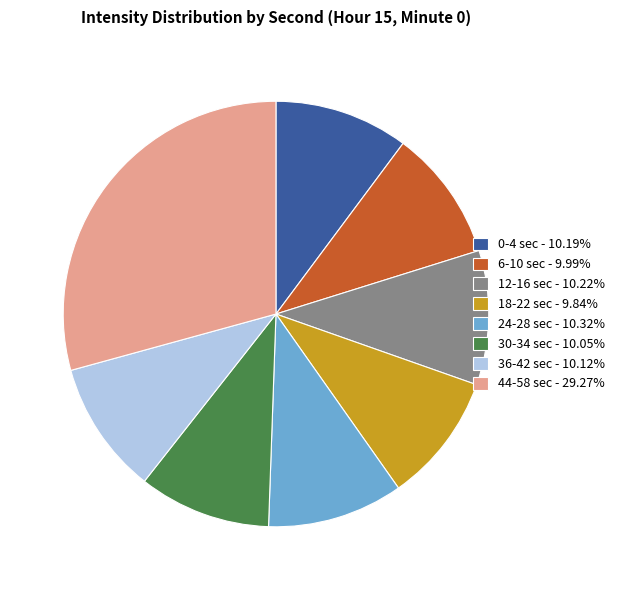

Is there any slice that represents more than half of the pie?

No